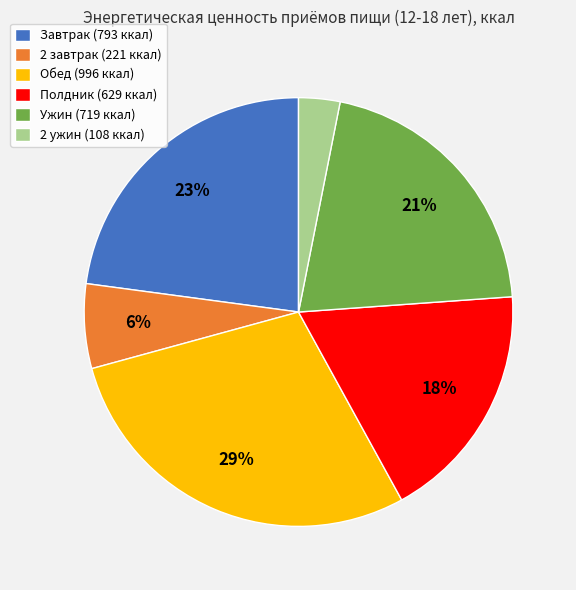

Which slice is the largest?

Обед